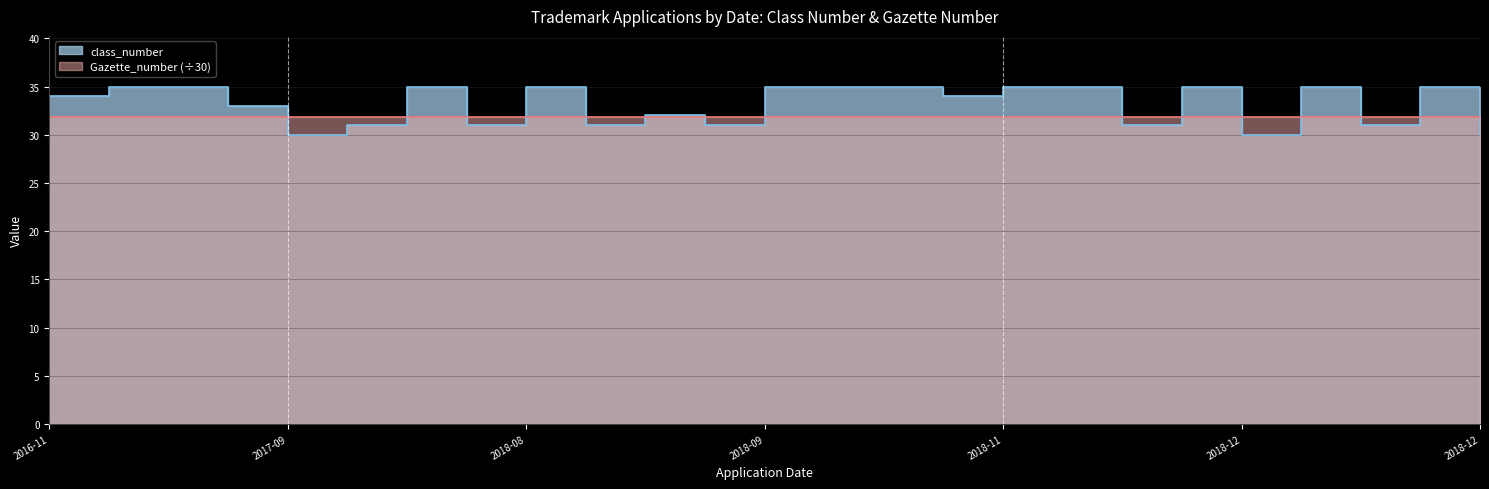

Count the number of values greater than 34.

12